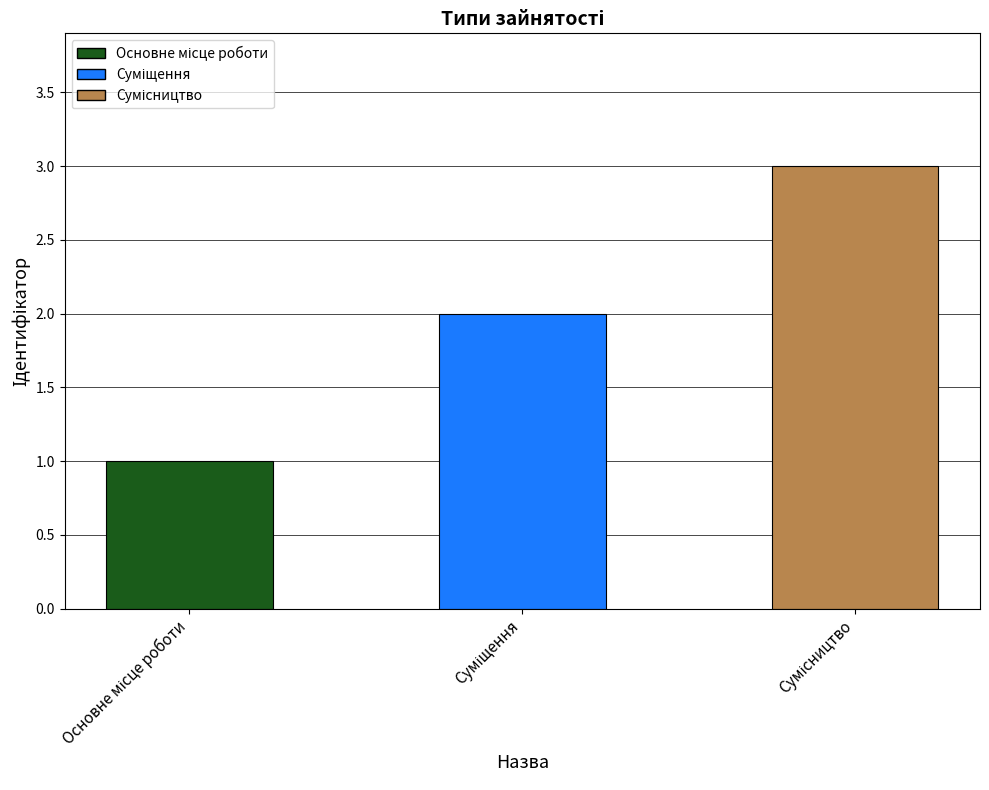

Are the bars grouped side by side (vs. stacked)?

No